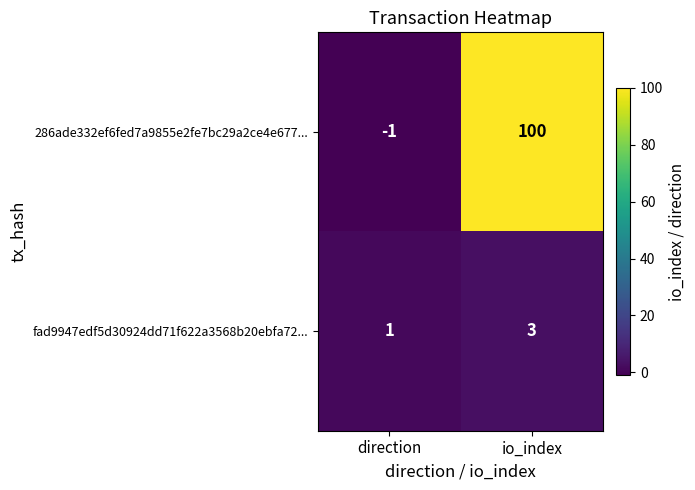

Which category has the lowest value across all series?

direction